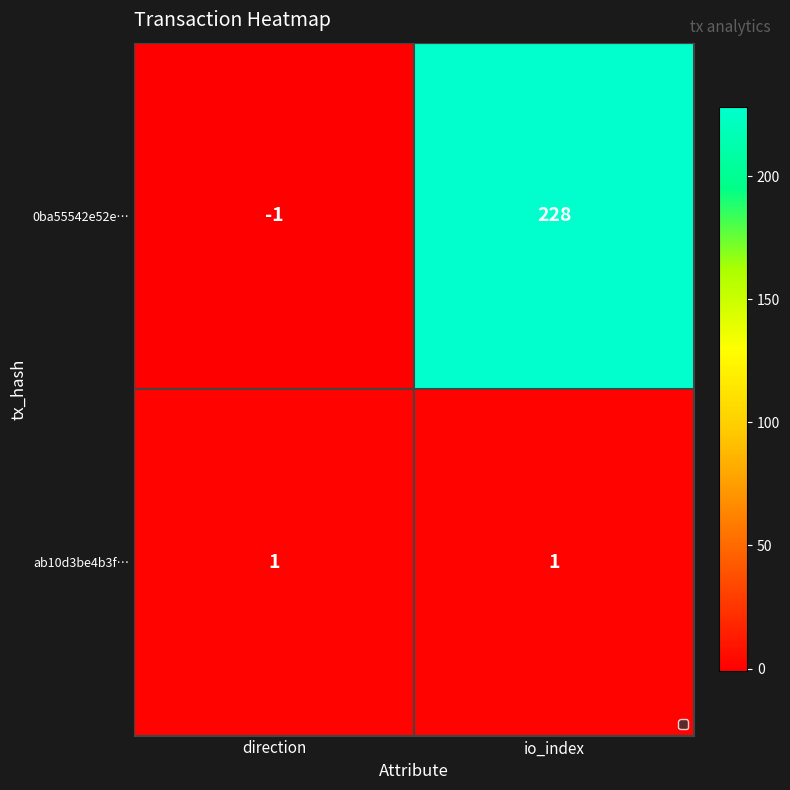

What value does the 0ba55542e52e… series have at io_index, to the nearest 10?

230